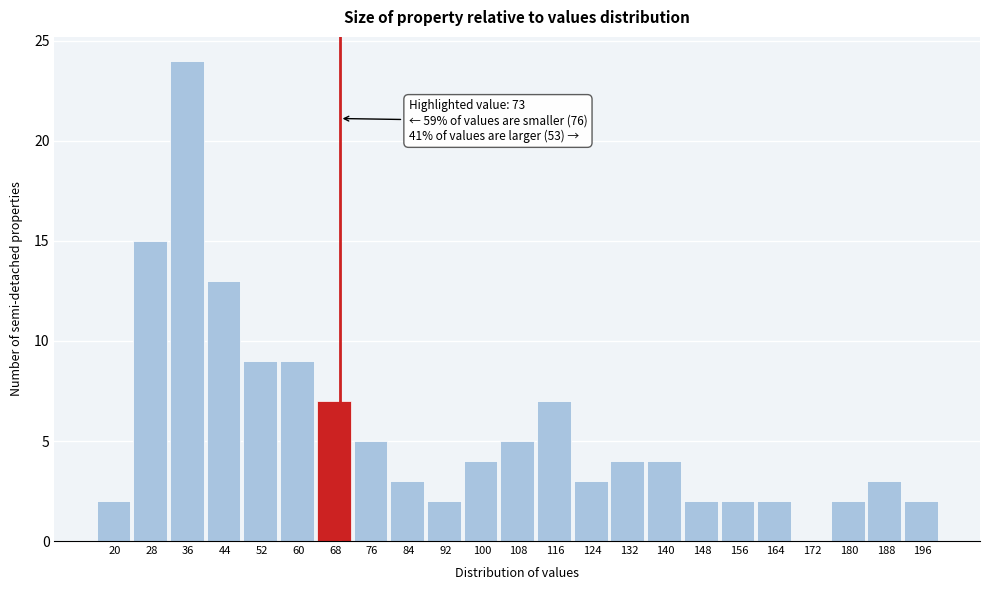

Reading left to right, extract all data points from this chart.

20=2	28=15	36=24	44=13	52=9	60=9	68=7	76=5	84=3	92=2	100=4	108=5	116=7	124=3	132=4	140=4	148=2	156=2	164=2	172=0	180=2	188=3	196=2